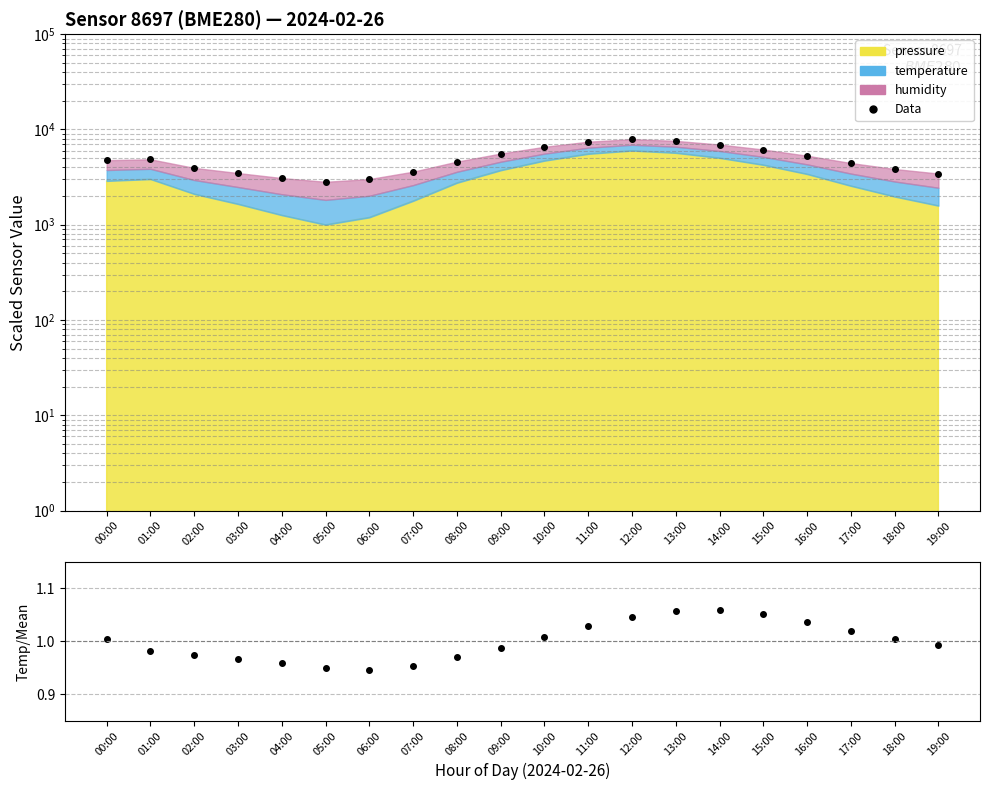

What is the value of the Data point at the 16th from the left?

6156.8